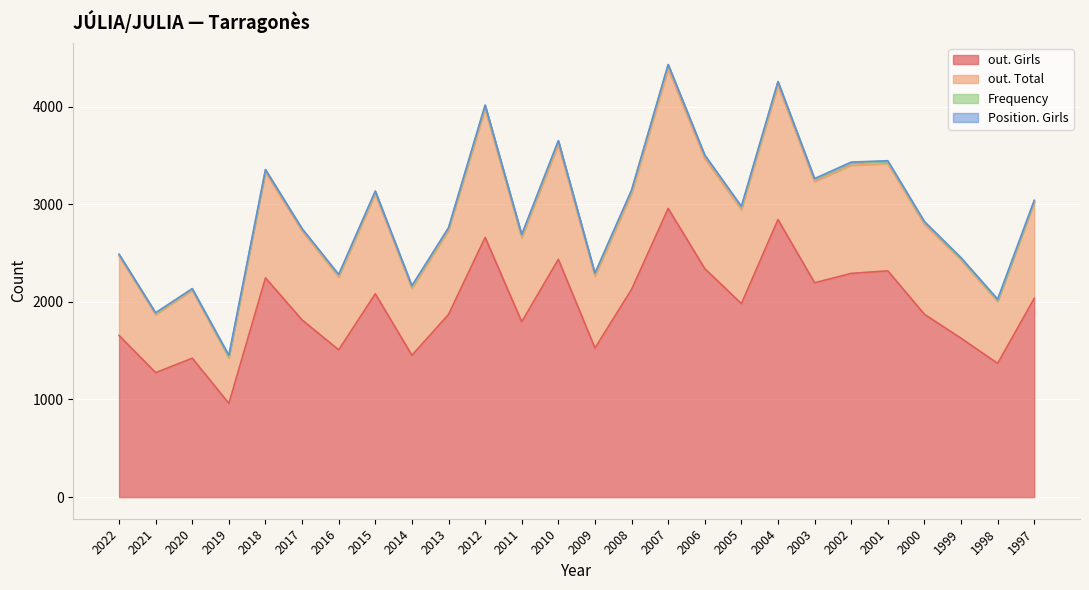

What is the total value across all series at 2015?

3135